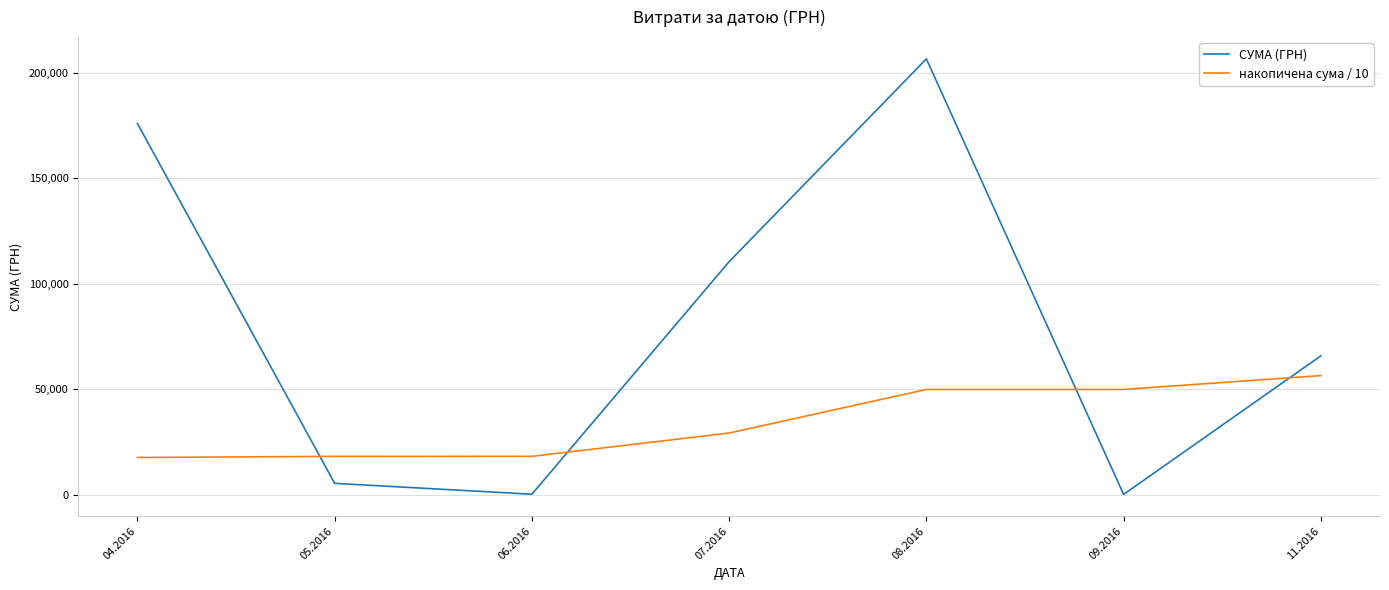

What is the minimum value shown in the chart?

84.5